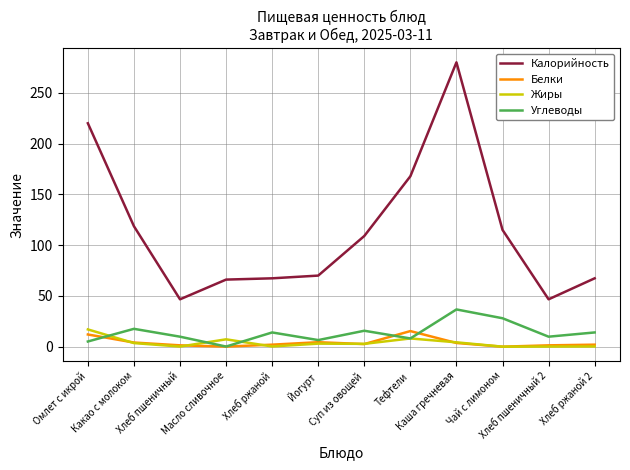

How many series are shown in this chart?

4